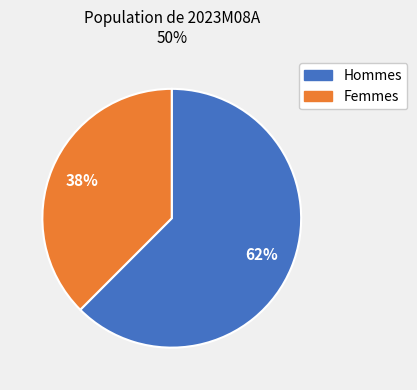

To the nearest percent, what is the average slice percentage?

50%